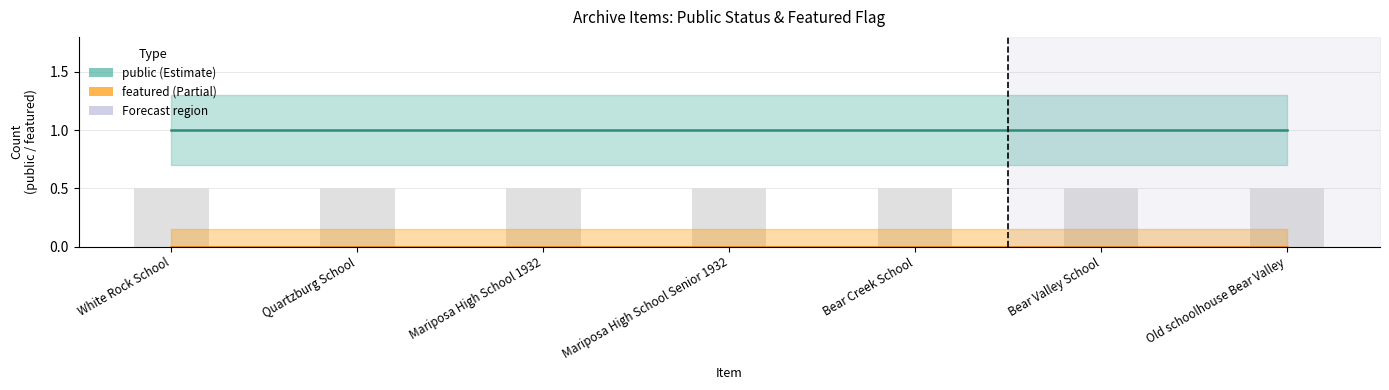

List the series in order of their overall mean, lowest first.

featured, public